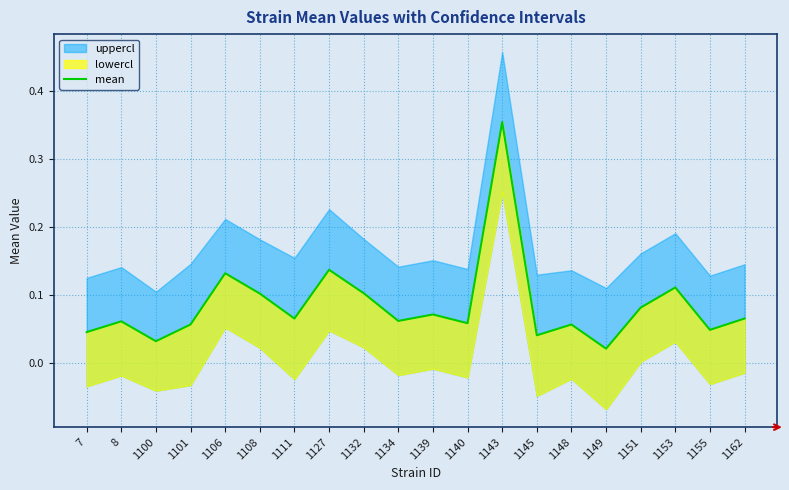

What is the maximum value shown in the chart?

0.4